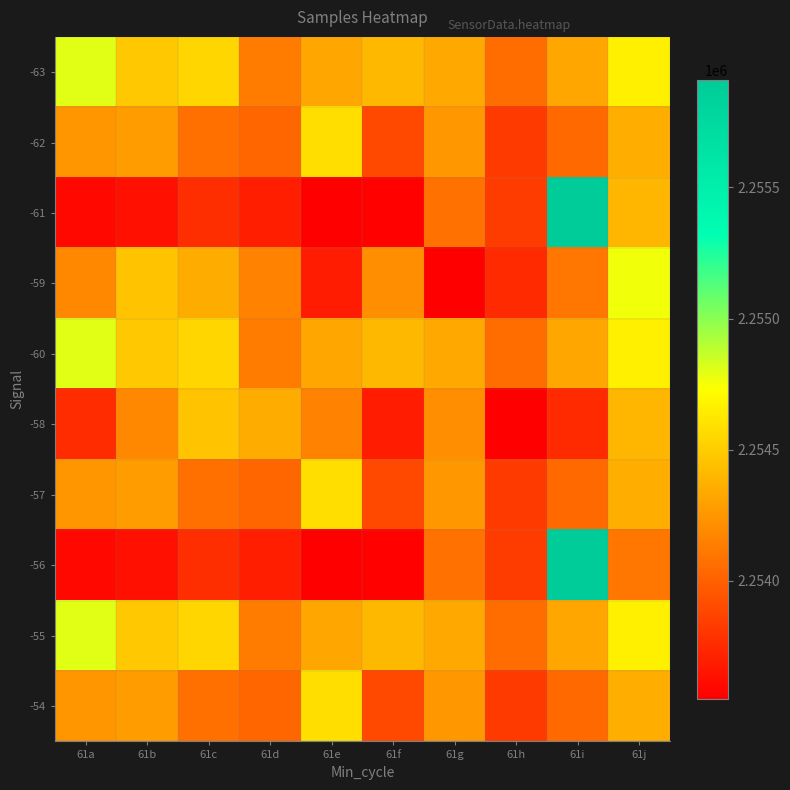

Reading left to right, transcribe all the data shown in this chart.

-63: 61a=2254801	61b=2254476	61c=2254546	61d=2254125	61e=2254318	61f=2254407	61g=2254329	61h=2254050	61i=2254317	61j=2254660
-62: 61a=2254249	61b=2254276	61c=2254072	61d=2254029	61e=2254580	61f=2253890	61g=2254254	61h=2253823	61i=2254048	61j=2254354
-61: 61a=2253593	61b=2253628	61c=2253767	61d=2253692	61e=2253555	61f=2253568	61g=2254077	61h=2253832	61i=2255911	61j=2254398
-59: 61a=2254186	61b=2254463	61c=2254352	61d=2254156	61e=2253683	61f=2254213	61g=2253551	61h=2253746	61i=2254103	61j=2254762
-60: 61a=2254801	61b=2254476	61c=2254546	61d=2254125	61e=2254318	61f=2254407	61g=2254329	61h=2254050	61i=2254317	61j=2254660
-58: 61a=2253762	61b=2254186	61c=2254463	61d=2254352	61e=2254156	61f=2253683	61g=2254213	61h=2253551	61i=2253746	61j=2254398
-57: 61a=2254249	61b=2254276	61c=2254072	61d=2254029	61e=2254580	61f=2253890	61g=2254254	61h=2253823	61i=2254048	61j=2254354
-56: 61a=2253593	61b=2253628	61c=2253767	61d=2253692	61e=2253555	61f=2253568	61g=2254077	61h=2253832	61i=2255911	61j=2254103
-55: 61a=2254801	61b=2254476	61c=2254546	61d=2254125	61e=2254318	61f=2254407	61g=2254329	61h=2254050	61i=2254317	61j=2254660
-54: 61a=2254249	61b=2254276	61c=2254072	61d=2254029	61e=2254580	61f=2253890	61g=2254254	61h=2253823	61i=2254048	61j=2254354